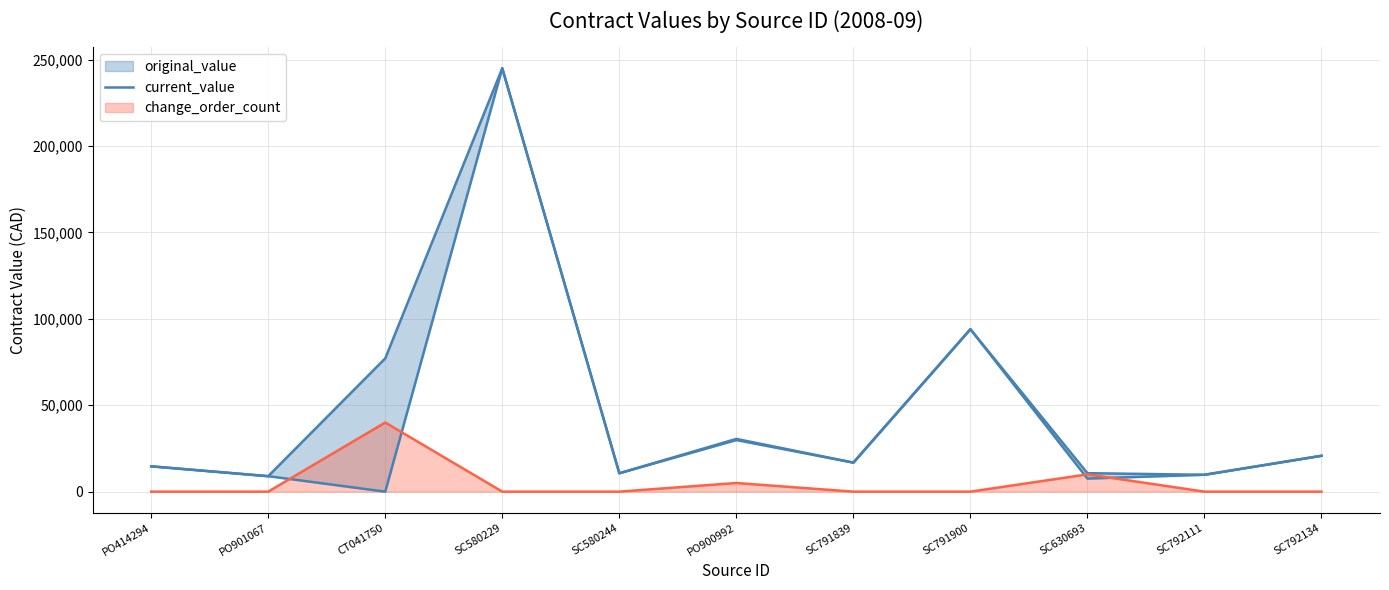

True or false: change_order_count has a value of 15622 at PO901067.

False